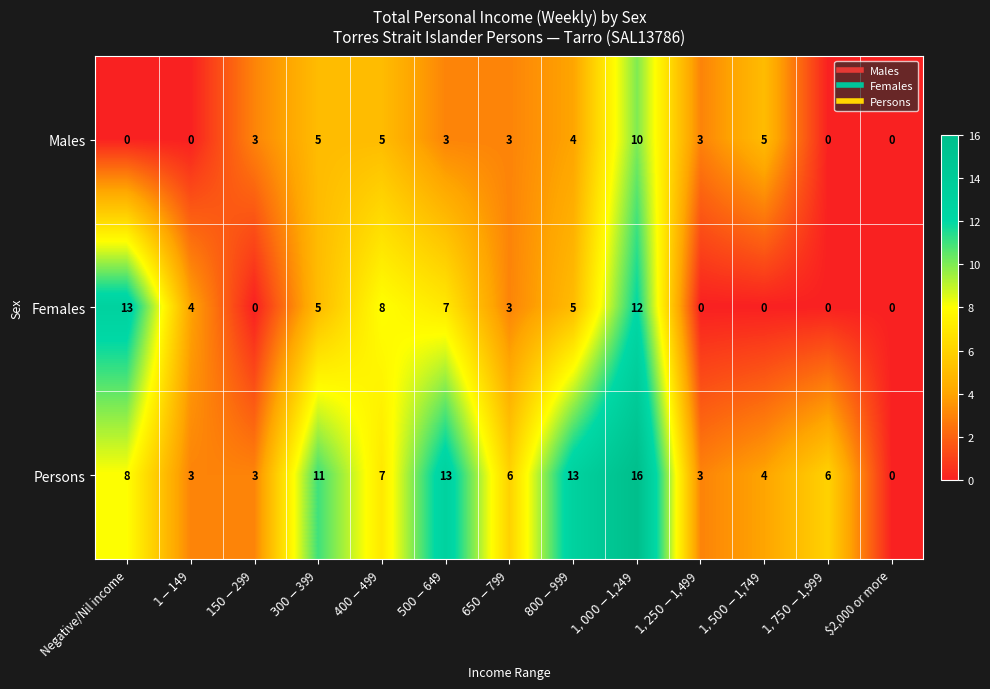

Which series has the largest range (max minus min)?

Persons